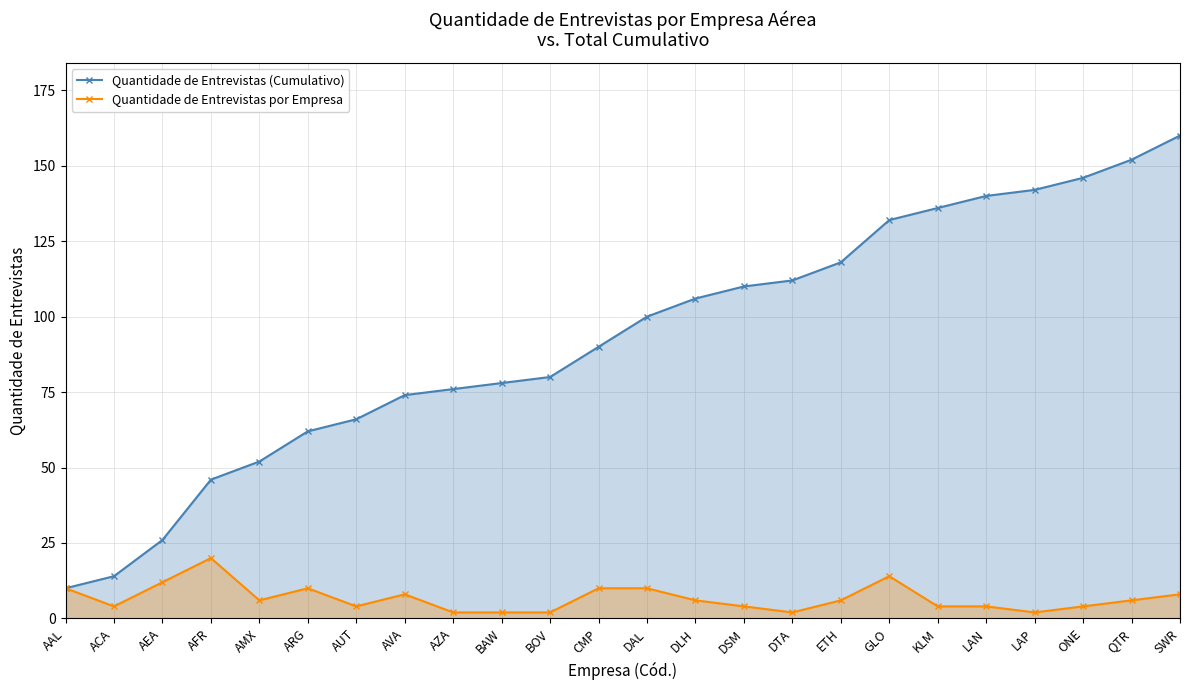

Which has a higher value, DLH or DTA?

DTA